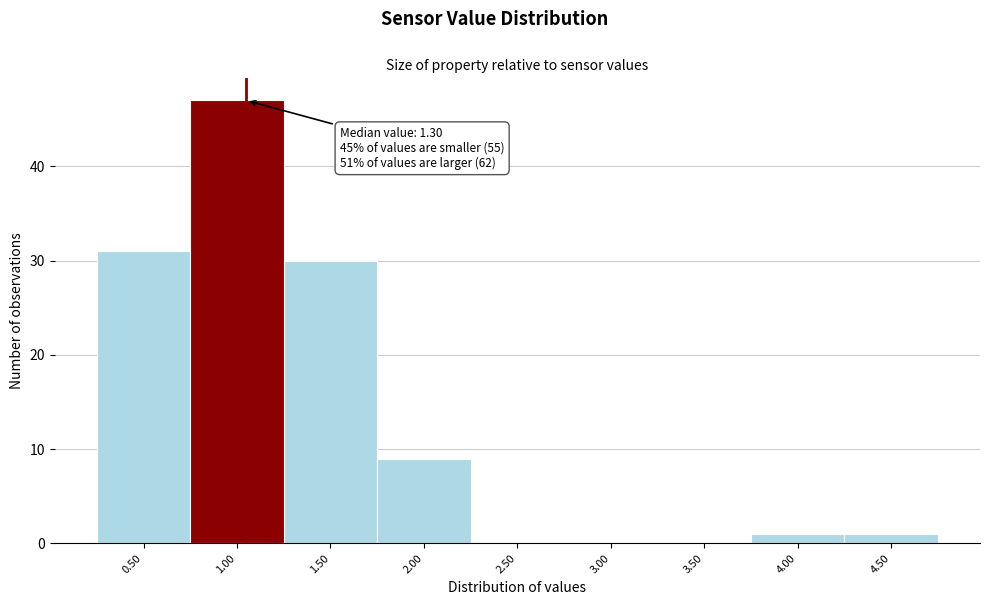

Reading left to right, transcribe all the data shown in this chart.

0.50=31	1.00=47	1.50=30	2.00=9	2.50=0	3.00=0	3.50=0	4.00=1	4.50=1